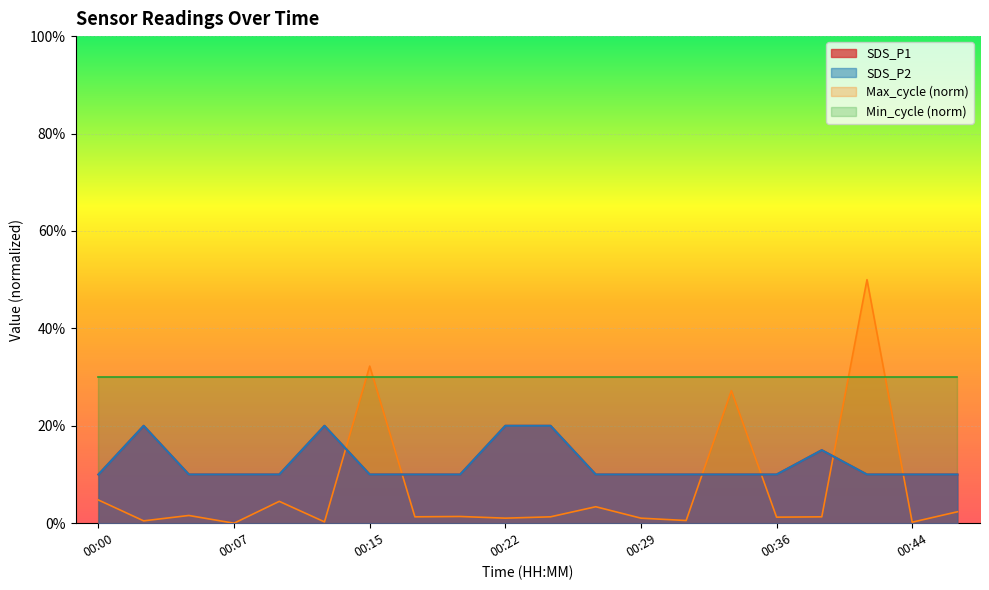

Does the chart display data point markers on the line(s)?

No